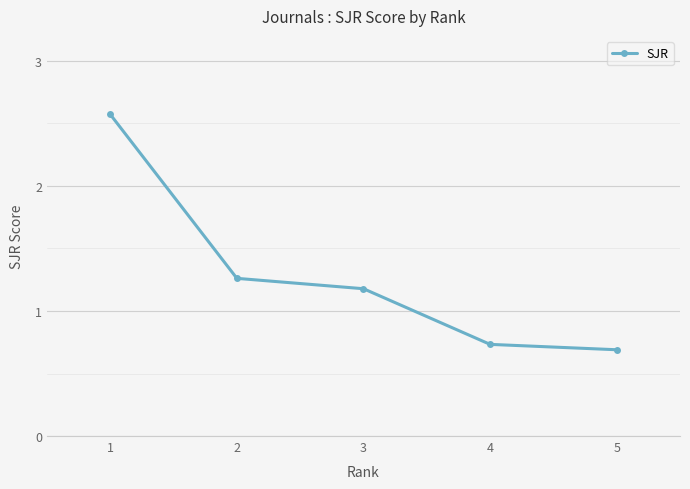

At which category does the chart reach its peak across all series?

1